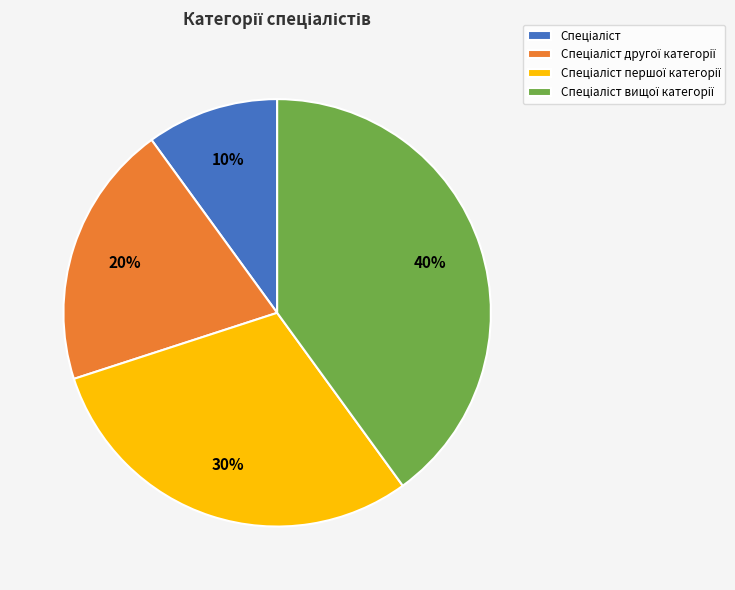

To the nearest percent, what is the average slice percentage?

25%